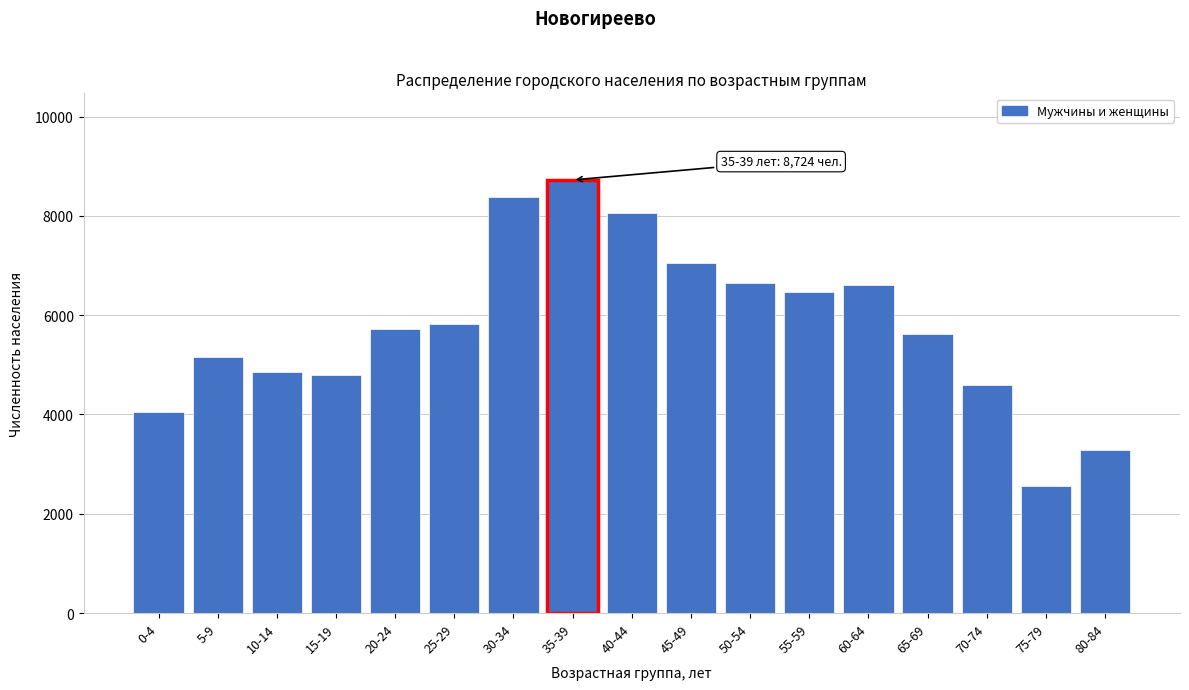

Approximately how many times larger is the value at 25-29 compared to 55-59?

0.9